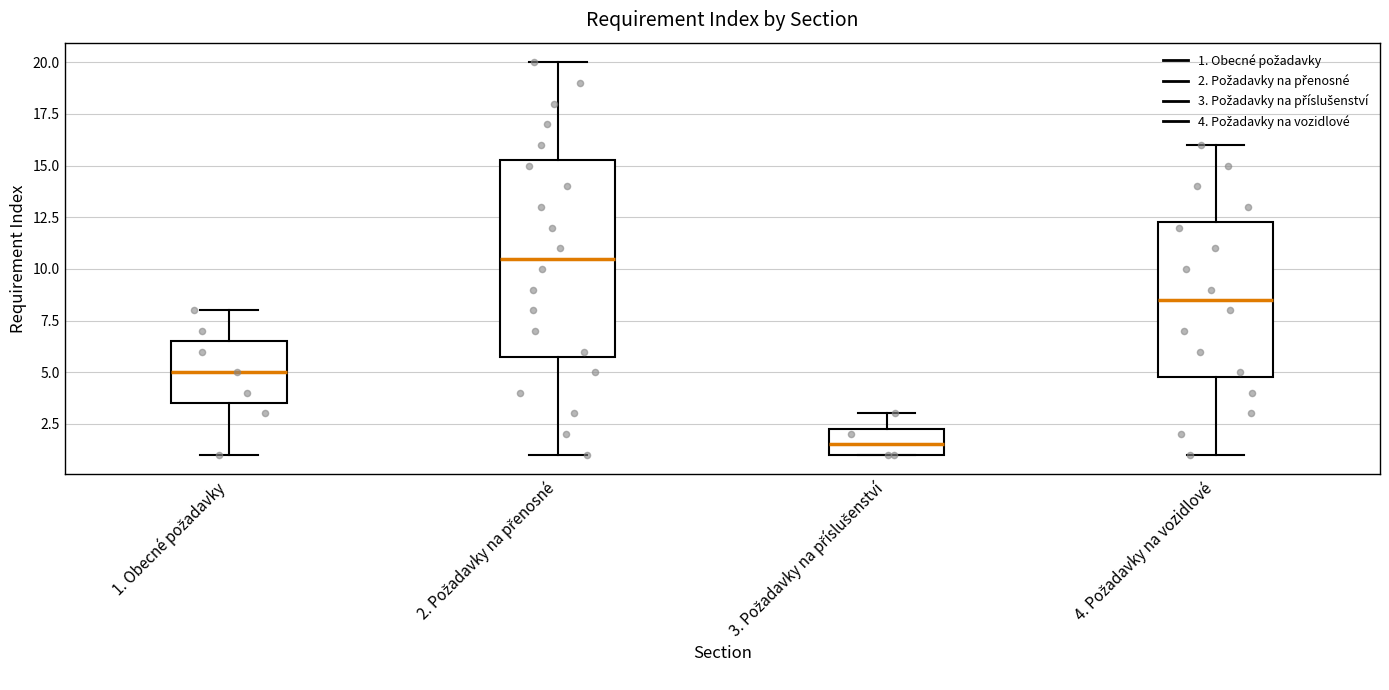

Reading left to right, transcribe this box plot: for each box, give where its median line is, the range the box spans, and where its two whiskers end, as read against the y-axis. The values are not printed on the chart, so give them approximately, as read against the axis.

1. Obecné požadavky: median 5.0, box 3.5 to 6.5, whiskers 1.0 to 8.0
2. Požadavky na přenosné: median 10.5, box 6.0 to 15.5, whiskers 1.0 to 20.0
3. Požadavky na příslušenství: median 1.5, box 1.0 to 2.5, whiskers 1.0 to 3.0
4. Požadavky na vozidlové: median 8.5, box 5.0 to 12.5, whiskers 1.0 to 16.0